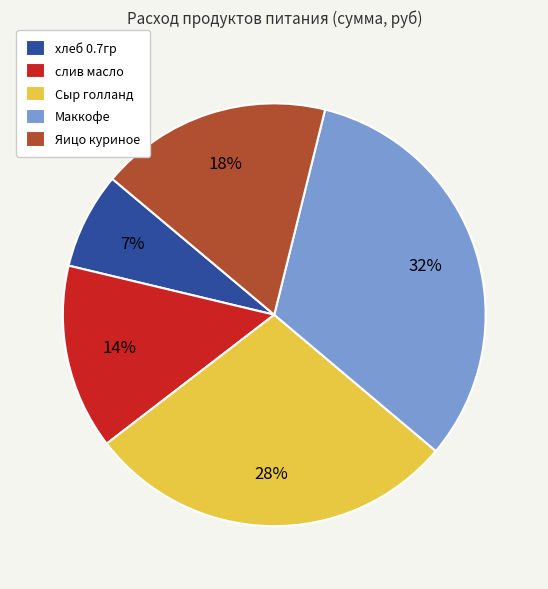

How many segments does this pie chart have?

5